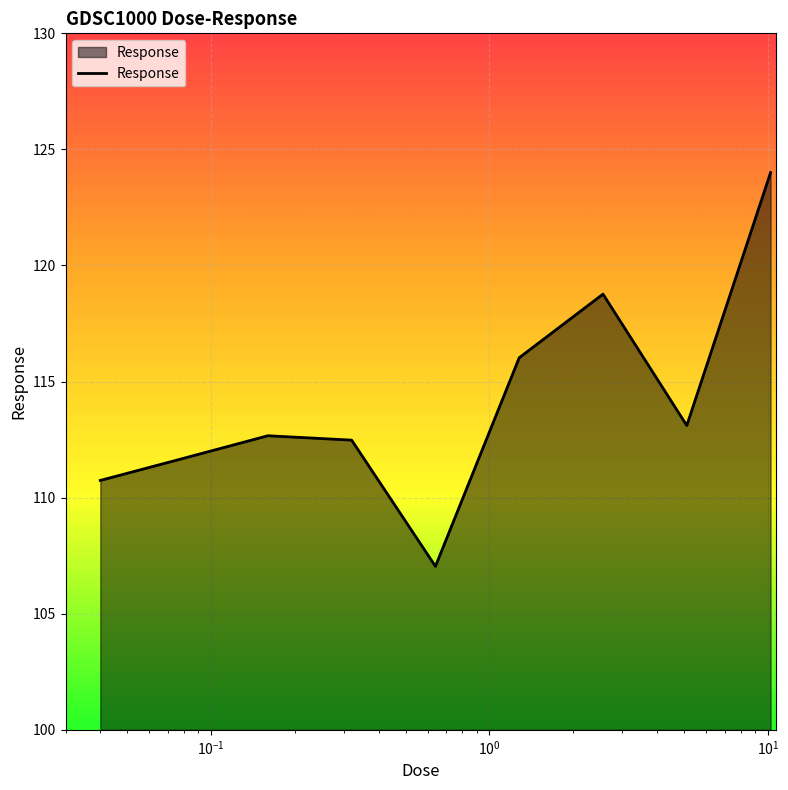

What is the minimum value shown in the chart?

107.0